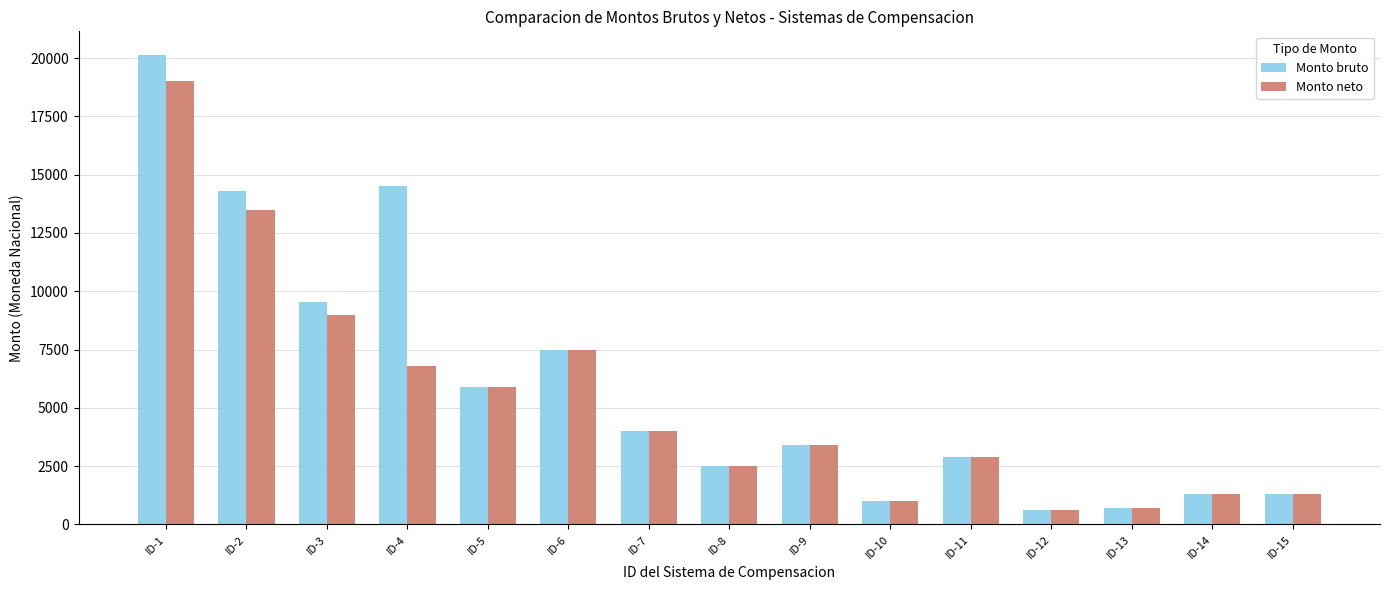

Are the bars horizontal?

No